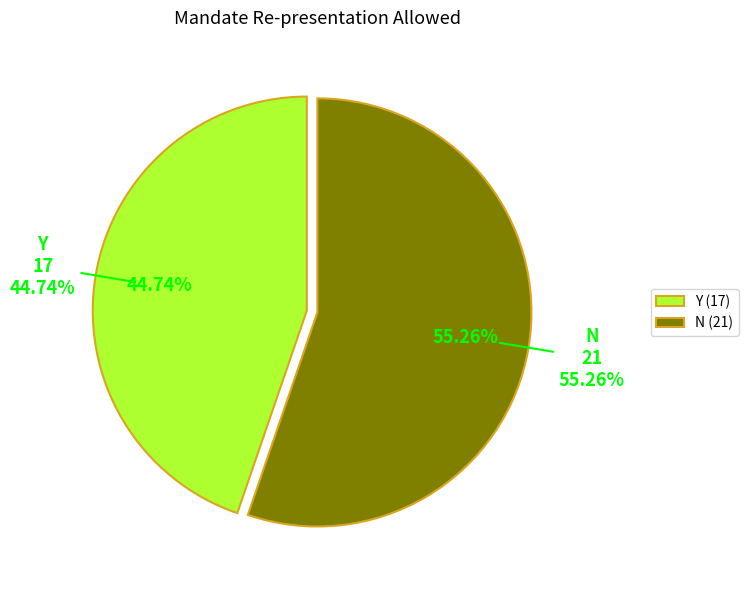

Is it true that Y is 45% of the pie?

True